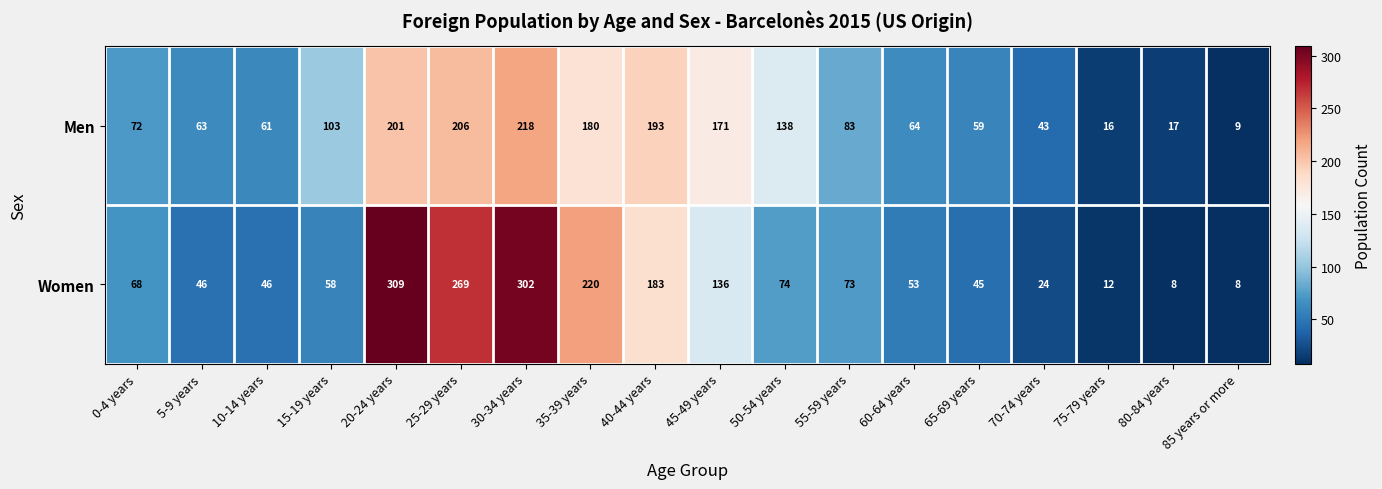

At which category is the sum across all series the highest?

30-34 years